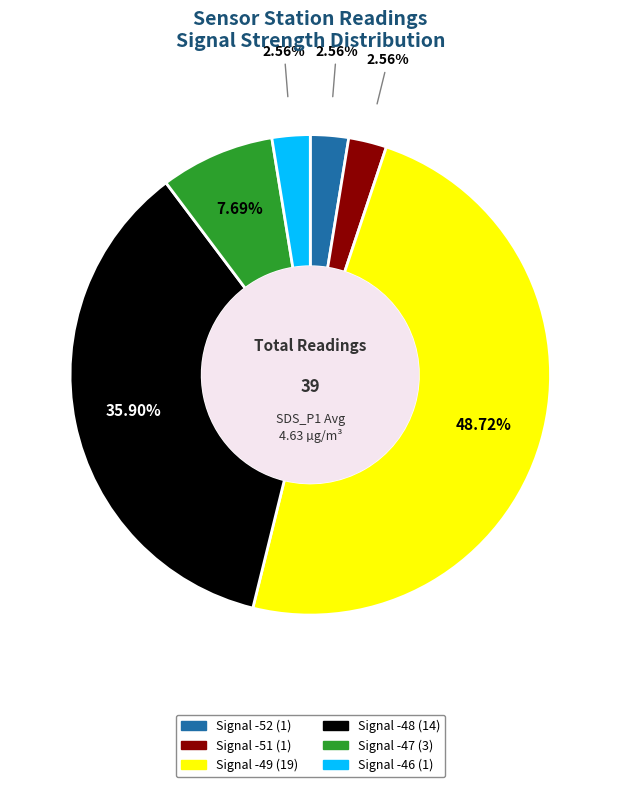

How many slices are in this pie chart?

6